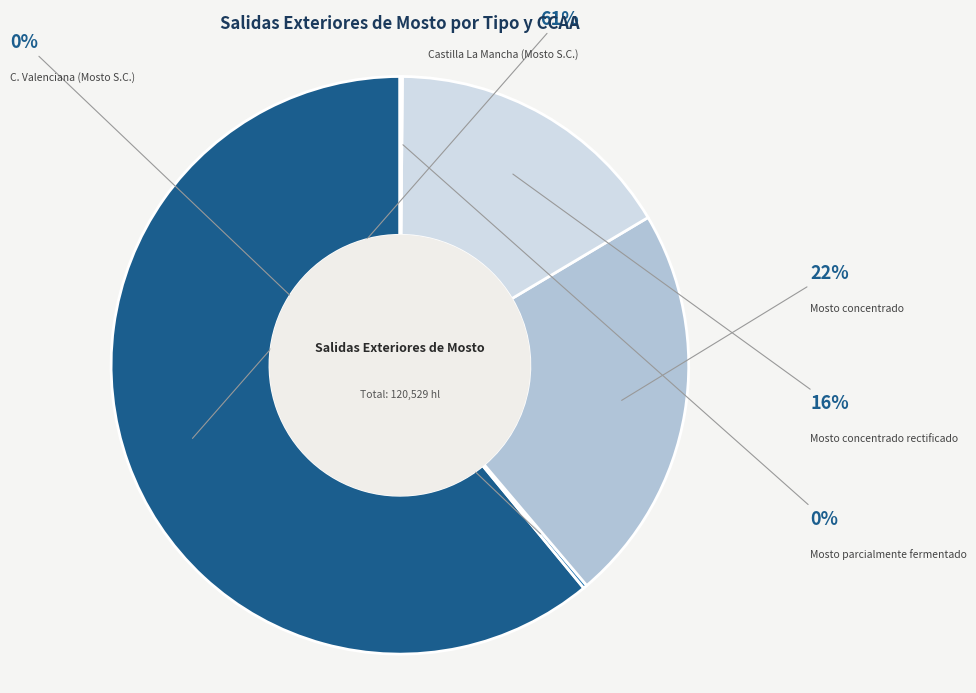

To the nearest percent, what is the average slice percentage?

20%